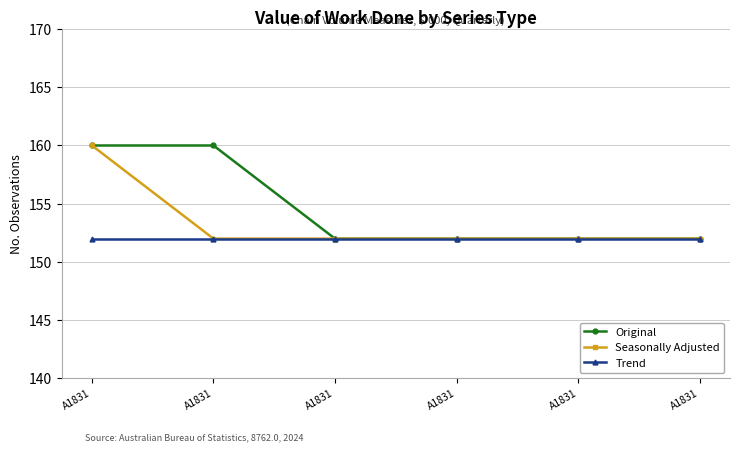

How many distinct data groups are displayed?

3